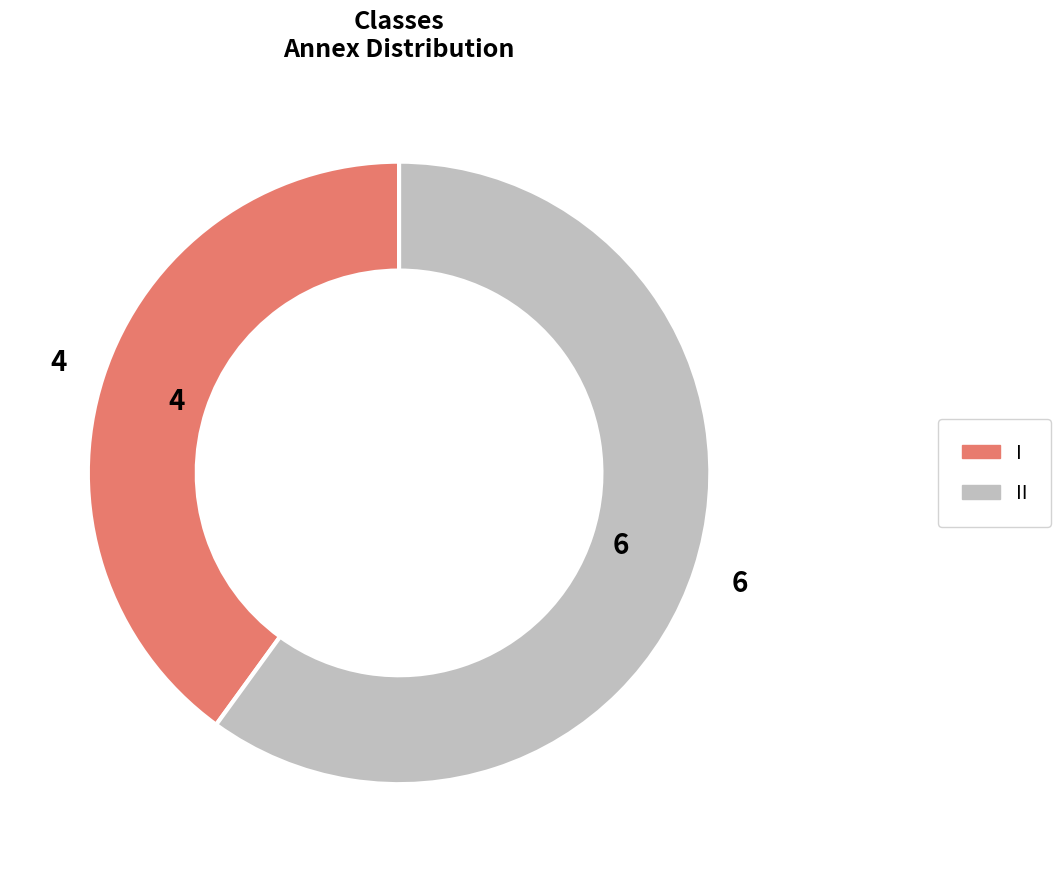

How many slices are in this pie chart?

2